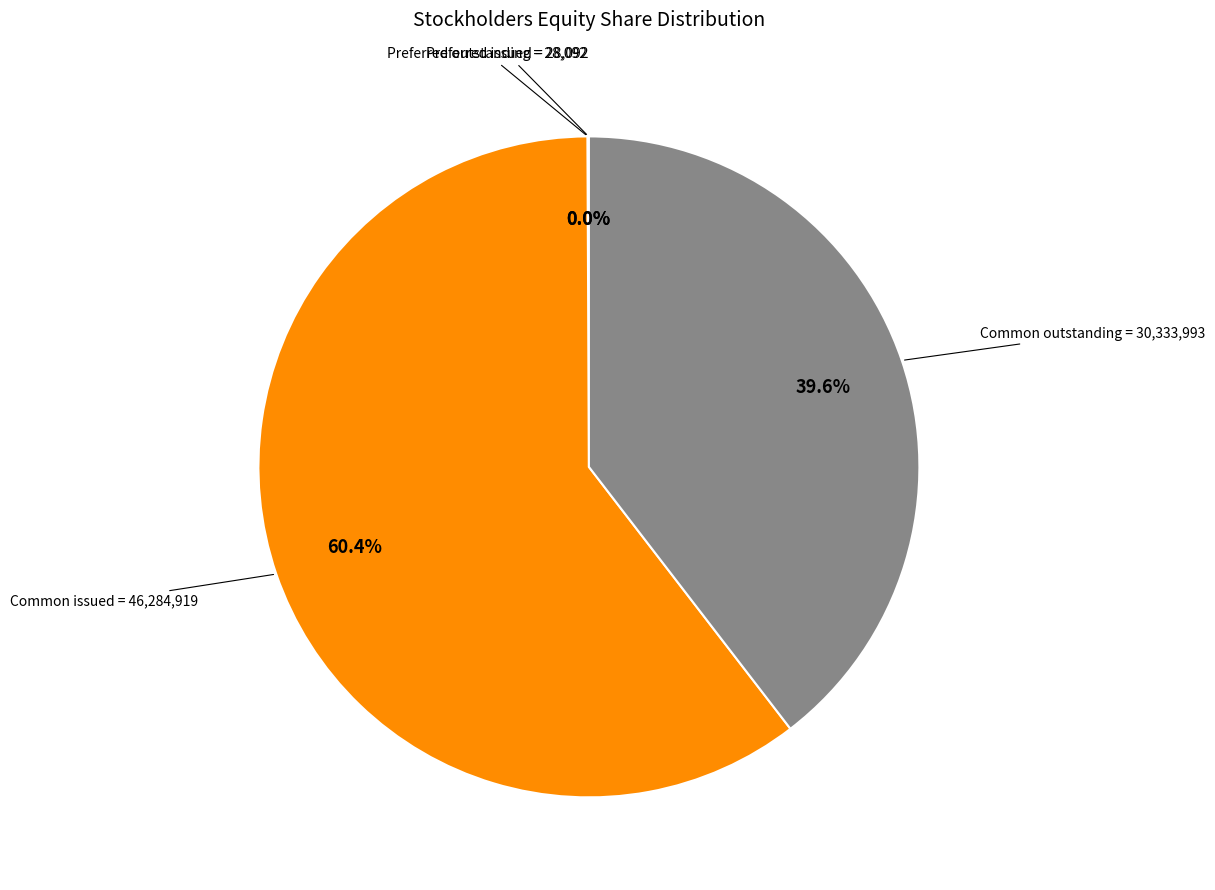

Which category has the biggest portion of the pie?

Common issued = 46,284,919